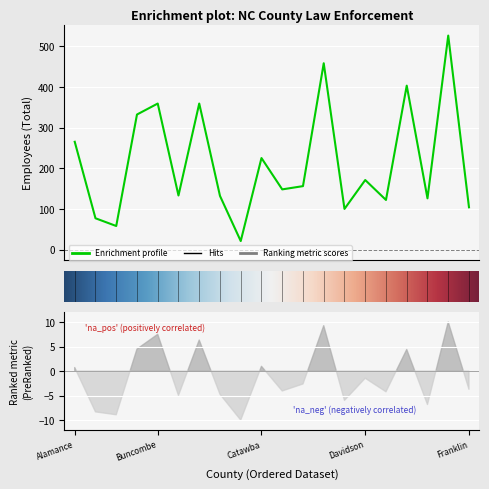

True or false: the data shows 265 at Alamance.

True